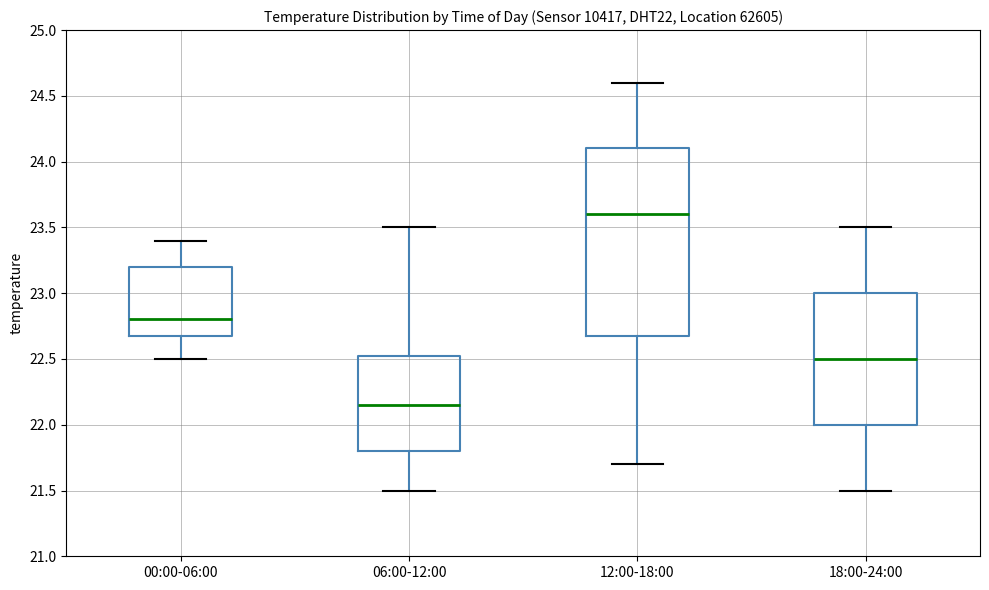

Comparing the boxes themselves (not the whiskers), which one is the tallest?

12:00-18:00